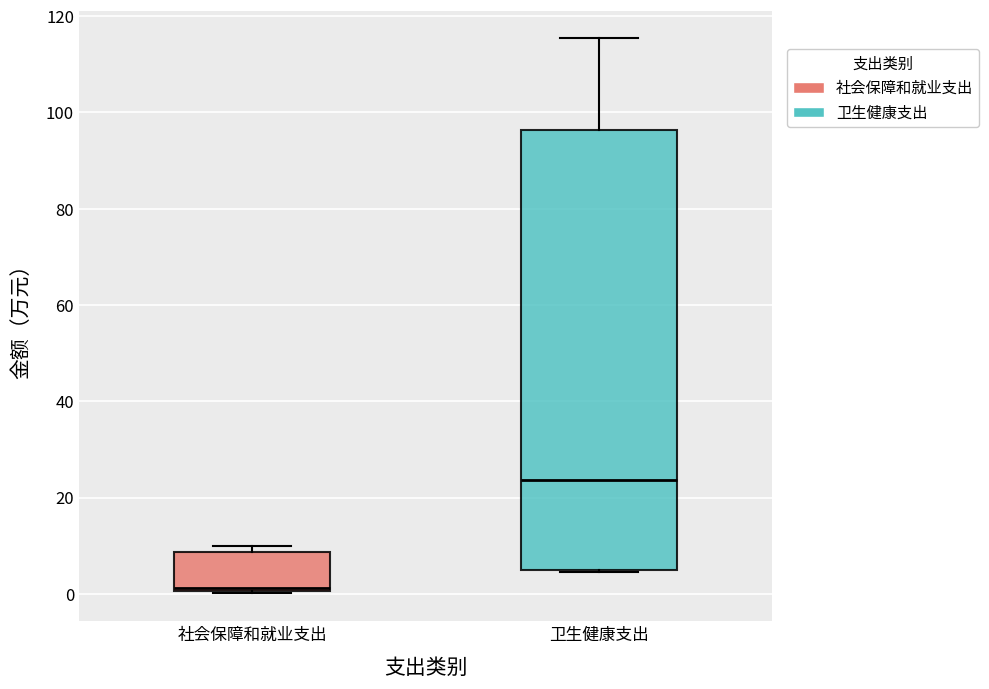

Where is the upper edge of the box for 社会保障和就业支出 on the y-axis? The values are not printed on the chart, so give them approximately, as read against the axis.

8